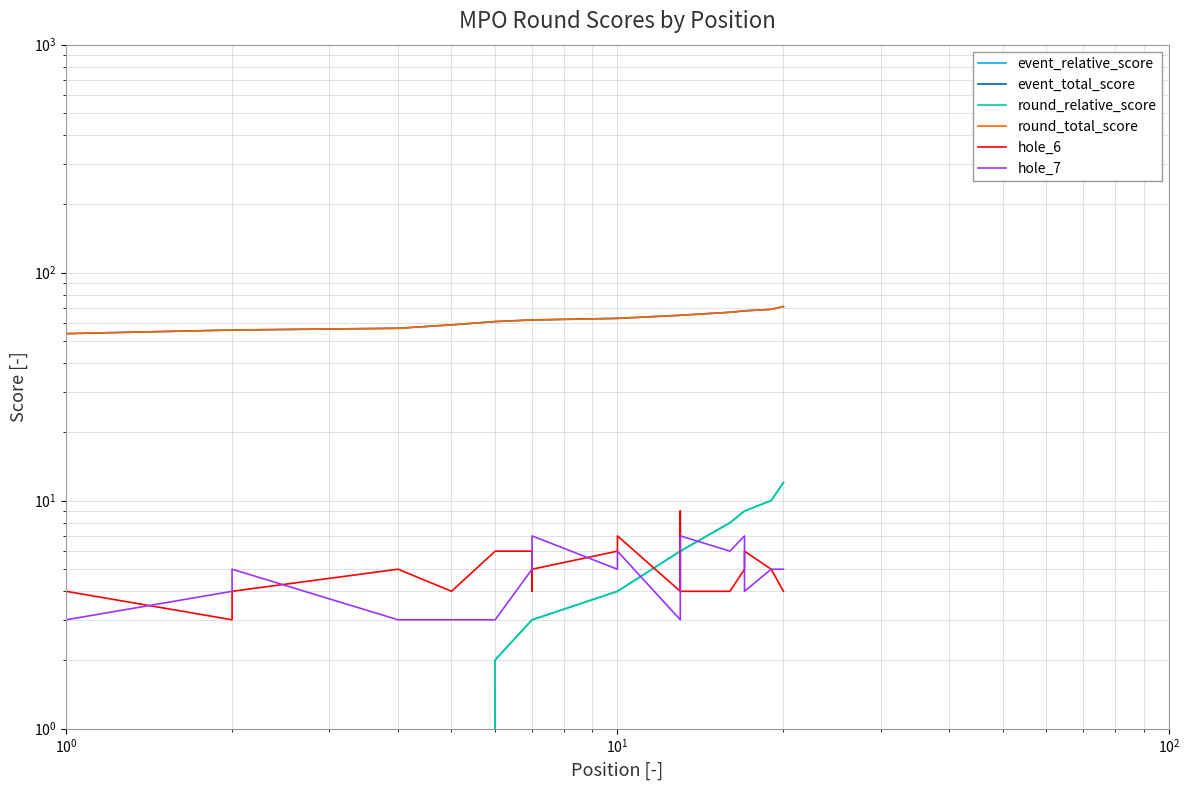

Reading left to right, extract all data points from this chart.

event_relative_score: -5	-3	-3	-2	0	2	3	3	3	4	4	4	6	6	6	8	9	9	10	12
event_total_score: 54	56	56	57	59	61	62	62	62	63	63	63	65	65	65	67	68	68	69	71
round_relative_score: -5	-3	-3	-2	0	2	3	3	3	4	4	4	6	6	6	8	9	9	10	12
round_total_score: 54	56	56	57	59	61	62	62	62	63	63	63	65	65	65	67	68	68	69	71
hole_6: 4	3	4	5	4	6	6	4	5	6	6	7	4	9	4	4	5	6	5	4
hole_7: 3	4	5	3	3	3	5	5	7	5	6	6	3	7	7	6	7	4	5	5